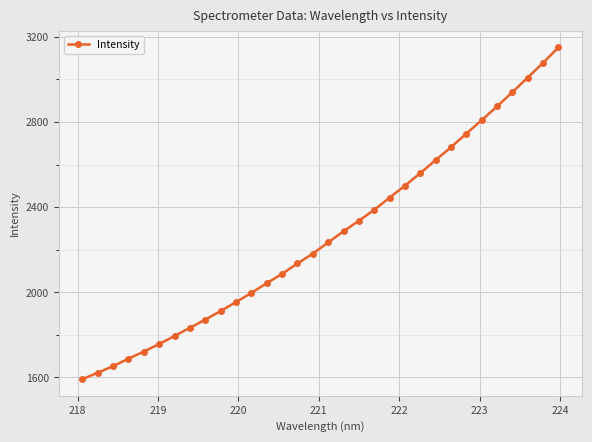

What is the difference between the second highest and second lowest values?

1455.9